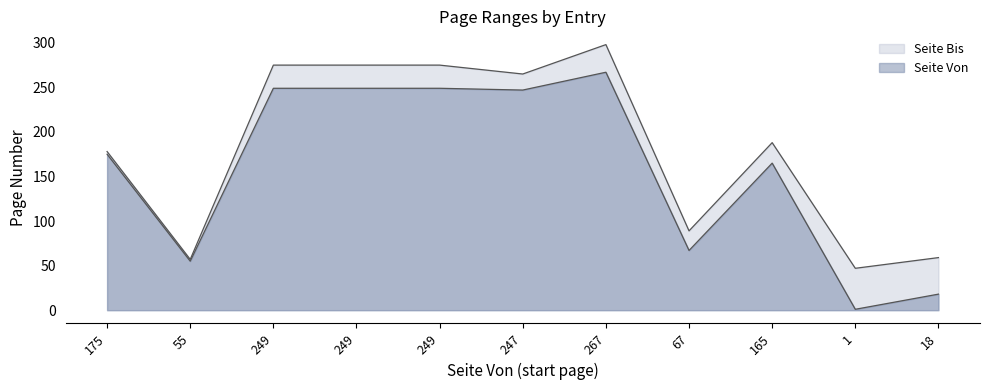

Where is the first local minimum for Seite Bis?

55